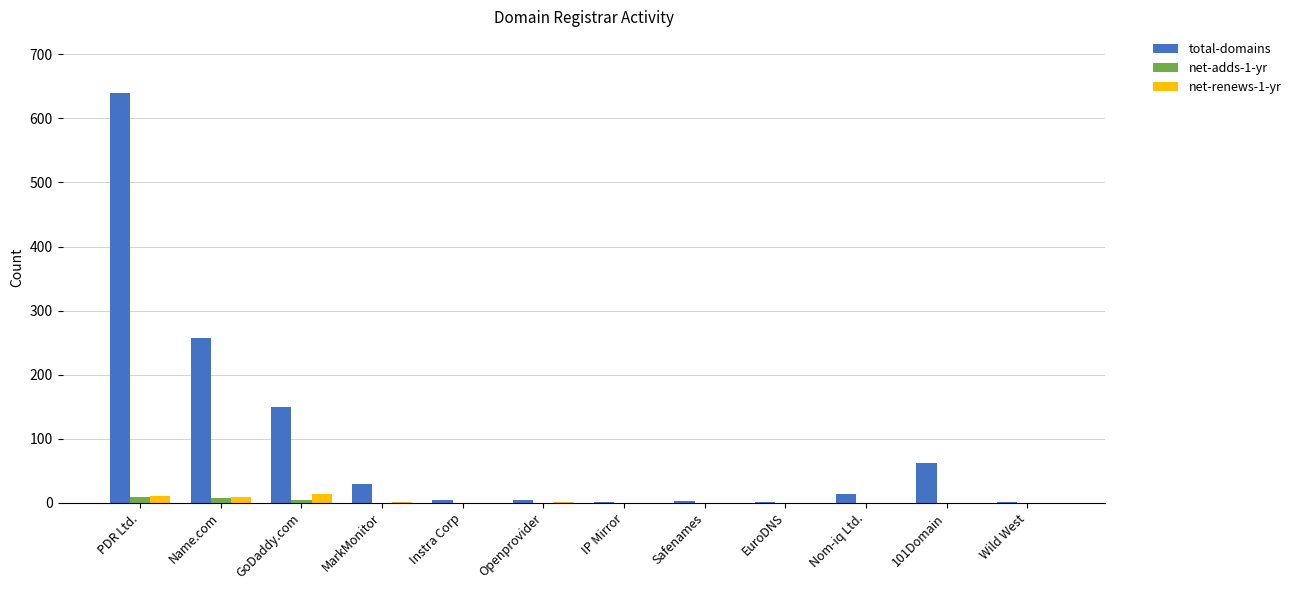

How many categories are shown in the chart?

12